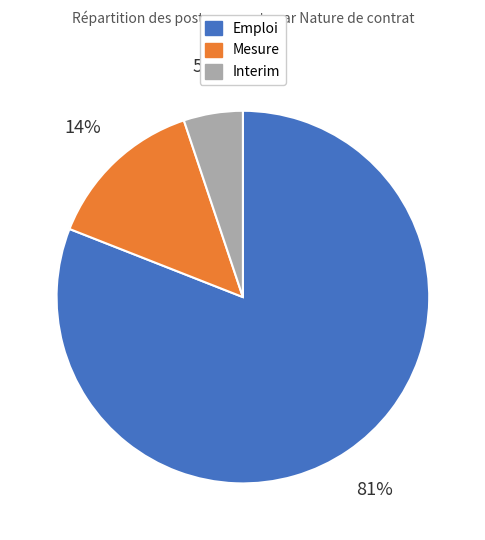

True or false: Interim accounts for 5% of the total.

True